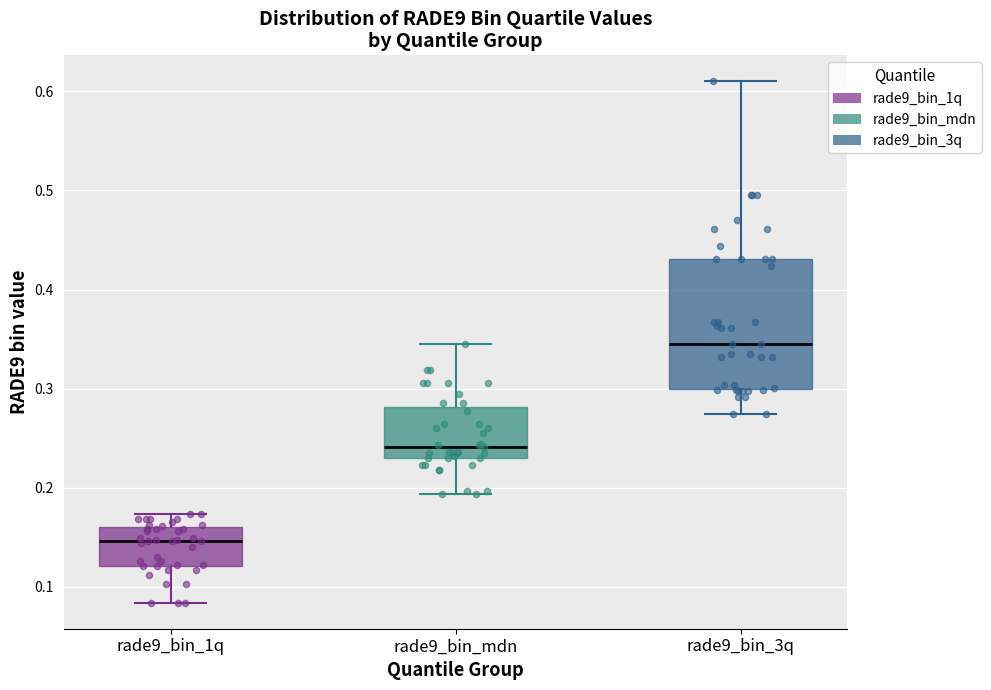

Comparing the boxes themselves (not the whiskers), which one is the tallest?

rade9_bin_3q